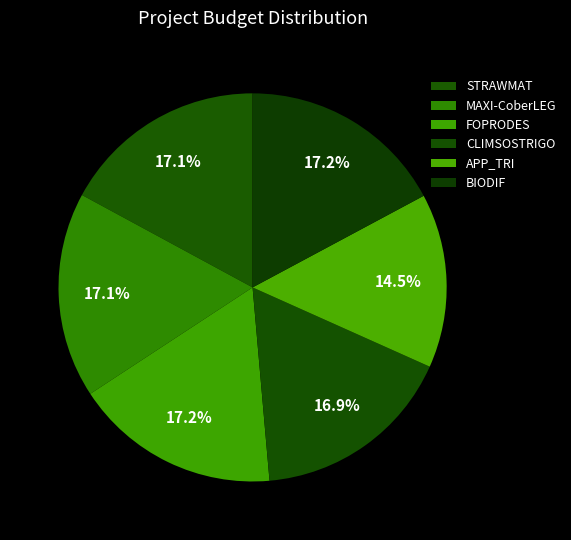

To the nearest percent, what is the combined percentage of APP_TRI and FOPRODES?

32%